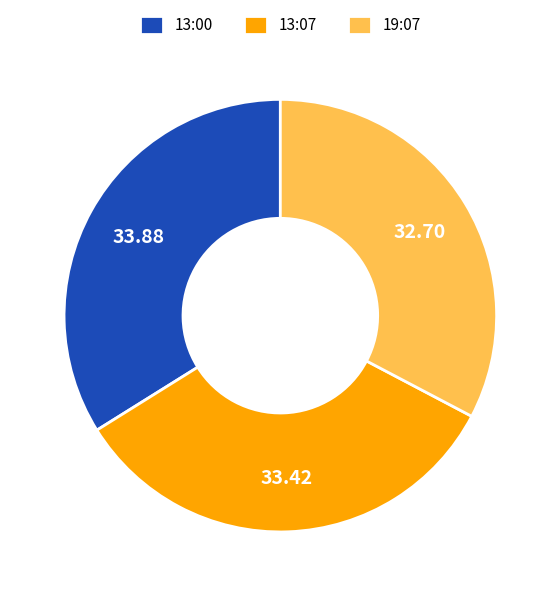

Is there any slice that represents more than half of the pie?

No